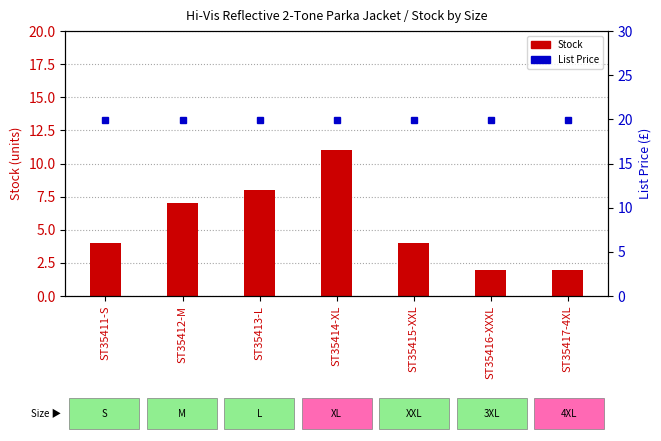

Are the bars horizontal?

No